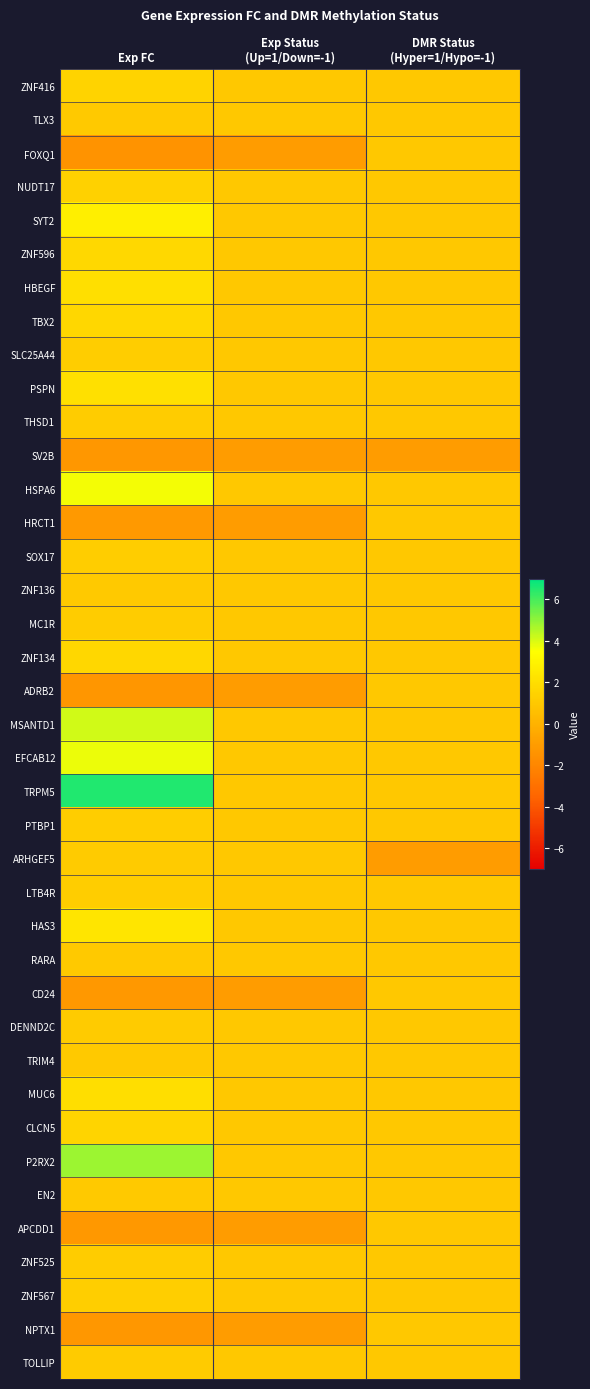

Reading left to right, list all the values displayed in this chart.

ZNF416: Exp FC=1.5	Exp Status
(Up=1/Down=-1)=1.0	DMR Status
(Hyper=1/Hypo=-1)=1.0
TLX3: Exp FC=1.1	Exp Status
(Up=1/Down=-1)=1.0	DMR Status
(Hyper=1/Hypo=-1)=1.0
FOXQ1: Exp FC=-1.4	Exp Status
(Up=1/Down=-1)=-1.0	DMR Status
(Hyper=1/Hypo=-1)=1.0
NUDT17: Exp FC=1.4	Exp Status
(Up=1/Down=-1)=1.0	DMR Status
(Hyper=1/Hypo=-1)=1.0
SYT2: Exp FC=2.8	Exp Status
(Up=1/Down=-1)=1.0	DMR Status
(Hyper=1/Hypo=-1)=1.0
ZNF596: Exp FC=1.7	Exp Status
(Up=1/Down=-1)=1.0	DMR Status
(Hyper=1/Hypo=-1)=1.0
HBEGF: Exp FC=2.1	Exp Status
(Up=1/Down=-1)=1.0	DMR Status
(Hyper=1/Hypo=-1)=1.0
TBX2: Exp FC=1.7	Exp Status
(Up=1/Down=-1)=1.0	DMR Status
(Hyper=1/Hypo=-1)=1.0
SLC25A44: Exp FC=1.2	Exp Status
(Up=1/Down=-1)=1.0	DMR Status
(Hyper=1/Hypo=-1)=1.0
PSPN: Exp FC=2.1	Exp Status
(Up=1/Down=-1)=1.0	DMR Status
(Hyper=1/Hypo=-1)=1.0
THSD1: Exp FC=1.2	Exp Status
(Up=1/Down=-1)=1.0	DMR Status
(Hyper=1/Hypo=-1)=1.0
SV2B: Exp FC=-1.2	Exp Status
(Up=1/Down=-1)=-1.0	DMR Status
(Hyper=1/Hypo=-1)=-1.0
HSPA6: Exp FC=3.6	Exp Status
(Up=1/Down=-1)=1.0	DMR Status
(Hyper=1/Hypo=-1)=1.0
HRCT1: Exp FC=-1.1	Exp Status
(Up=1/Down=-1)=-1.0	DMR Status
(Hyper=1/Hypo=-1)=1.0
SOX17: Exp FC=1.2	Exp Status
(Up=1/Down=-1)=1.0	DMR Status
(Hyper=1/Hypo=-1)=1.0
ZNF136: Exp FC=1.1	Exp Status
(Up=1/Down=-1)=1.0	DMR Status
(Hyper=1/Hypo=-1)=1.0
MC1R: Exp FC=1.2	Exp Status
(Up=1/Down=-1)=1.0	DMR Status
(Hyper=1/Hypo=-1)=1.0
ZNF134: Exp FC=1.7	Exp Status
(Up=1/Down=-1)=1.0	DMR Status
(Hyper=1/Hypo=-1)=1.0
ADRB2: Exp FC=-1.3	Exp Status
(Up=1/Down=-1)=-1.0	DMR Status
(Hyper=1/Hypo=-1)=1.0
MSANTD1: Exp FC=4.1	Exp Status
(Up=1/Down=-1)=1.0	DMR Status
(Hyper=1/Hypo=-1)=1.0
EFCAB12: Exp FC=3.8	Exp Status
(Up=1/Down=-1)=1.0	DMR Status
(Hyper=1/Hypo=-1)=1.0
TRPM5: Exp FC=6.6	Exp Status
(Up=1/Down=-1)=1.0	DMR Status
(Hyper=1/Hypo=-1)=1.0
PTBP1: Exp FC=1.2	Exp Status
(Up=1/Down=-1)=1.0	DMR Status
(Hyper=1/Hypo=-1)=1.0
ARHGEF5: Exp FC=1.1	Exp Status
(Up=1/Down=-1)=1.0	DMR Status
(Hyper=1/Hypo=-1)=-1.0
LTB4R: Exp FC=1.2	Exp Status
(Up=1/Down=-1)=1.0	DMR Status
(Hyper=1/Hypo=-1)=1.0
HAS3: Exp FC=2.3	Exp Status
(Up=1/Down=-1)=1.0	DMR Status
(Hyper=1/Hypo=-1)=1.0
RARA: Exp FC=1.1	Exp Status
(Up=1/Down=-1)=1.0	DMR Status
(Hyper=1/Hypo=-1)=1.0
CD24: Exp FC=-1.2	Exp Status
(Up=1/Down=-1)=-1.0	DMR Status
(Hyper=1/Hypo=-1)=1.0
DENND2C: Exp FC=1.1	Exp Status
(Up=1/Down=-1)=1.0	DMR Status
(Hyper=1/Hypo=-1)=1.0
TRIM4: Exp FC=1.0	Exp Status
(Up=1/Down=-1)=1.0	DMR Status
(Hyper=1/Hypo=-1)=1.0
MUC6: Exp FC=2.0	Exp Status
(Up=1/Down=-1)=1.0	DMR Status
(Hyper=1/Hypo=-1)=1.0
CLCN5: Exp FC=1.5	Exp Status
(Up=1/Down=-1)=1.0	DMR Status
(Hyper=1/Hypo=-1)=1.0
P2RX2: Exp FC=4.9	Exp Status
(Up=1/Down=-1)=1.0	DMR Status
(Hyper=1/Hypo=-1)=1.0
EN2: Exp FC=1.1	Exp Status
(Up=1/Down=-1)=1.0	DMR Status
(Hyper=1/Hypo=-1)=1.0
APCDD1: Exp FC=-1.2	Exp Status
(Up=1/Down=-1)=-1.0	DMR Status
(Hyper=1/Hypo=-1)=1.0
ZNF525: Exp FC=1.2	Exp Status
(Up=1/Down=-1)=1.0	DMR Status
(Hyper=1/Hypo=-1)=1.0
ZNF567: Exp FC=1.3	Exp Status
(Up=1/Down=-1)=1.0	DMR Status
(Hyper=1/Hypo=-1)=1.0
NPTX1: Exp FC=-1.2	Exp Status
(Up=1/Down=-1)=-1.0	DMR Status
(Hyper=1/Hypo=-1)=1.0
TOLLIP: Exp FC=1.1	Exp Status
(Up=1/Down=-1)=1.0	DMR Status
(Hyper=1/Hypo=-1)=1.0